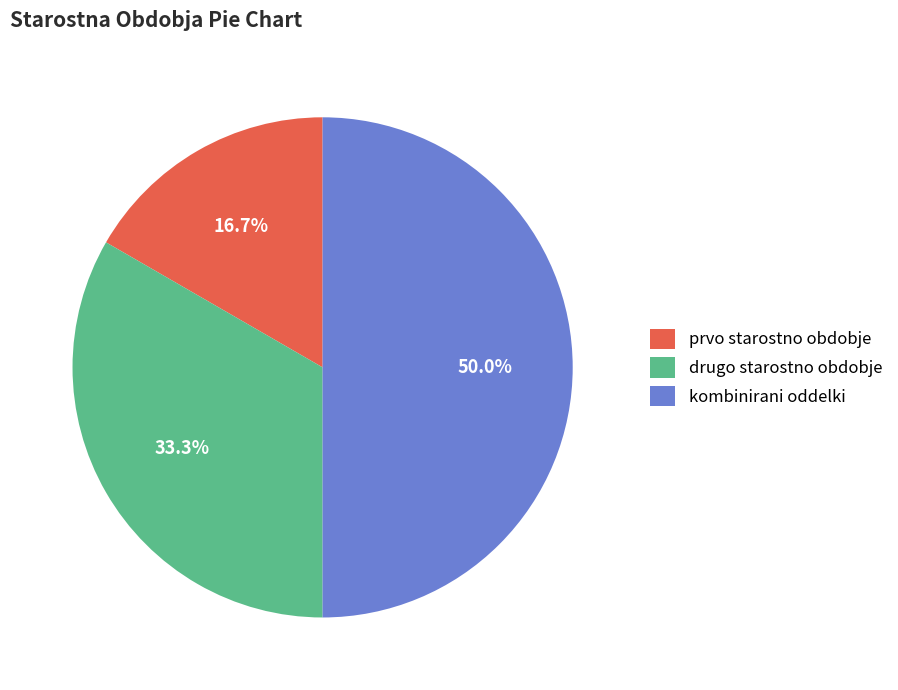

Approximately how many times larger is the value at drugo starostno obdobje compared to kombinirani oddelki?

0.7